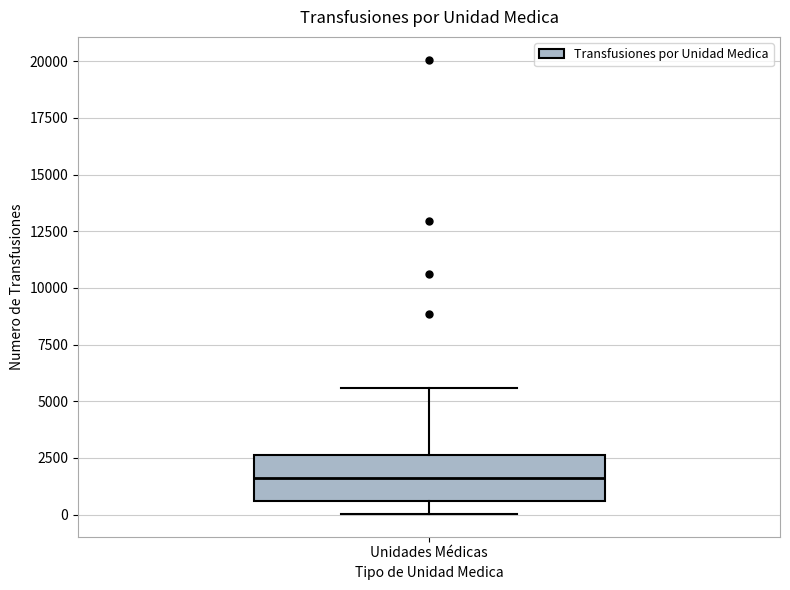

Transcribe this box plot: give where the median line is, the range the box spans, and where the two whiskers end, as read against the y-axis. The values are not printed on the chart, so give them approximately, as read against the axis.

median 1500, box 500 to 2500, whiskers 0 to 5500